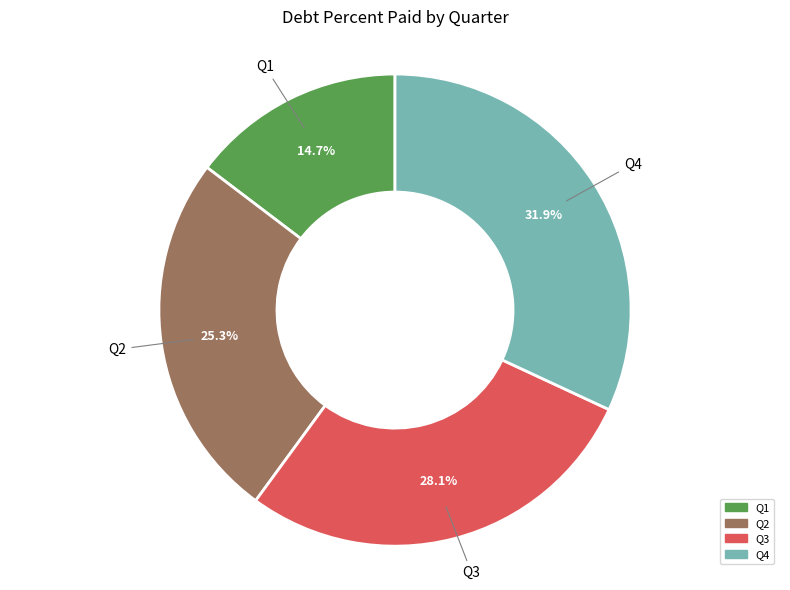

What is the ratio of the value at Q2 to the value at Q4?

0.8